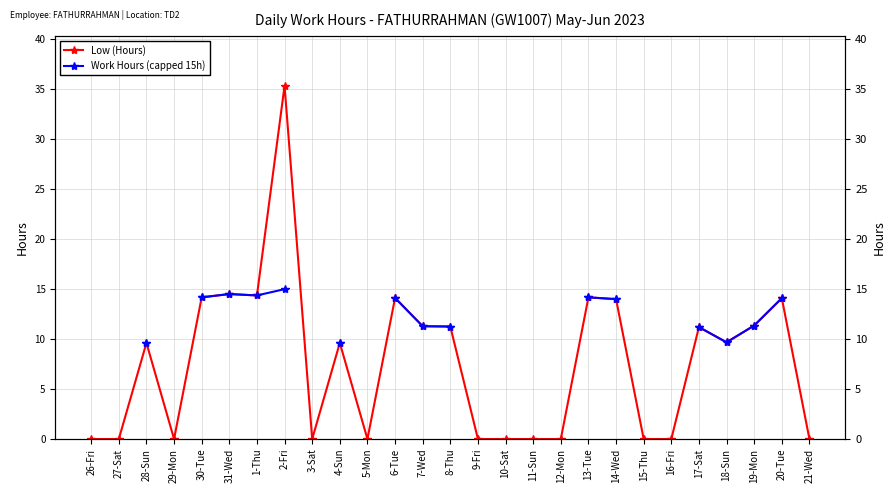

What is the difference between the Work Hours (capped 15h) values at 17-Sat and 12-Mon?

11.2